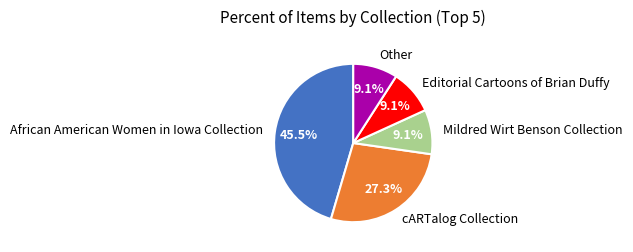

To the nearest percent, what is the average slice percentage?

20%